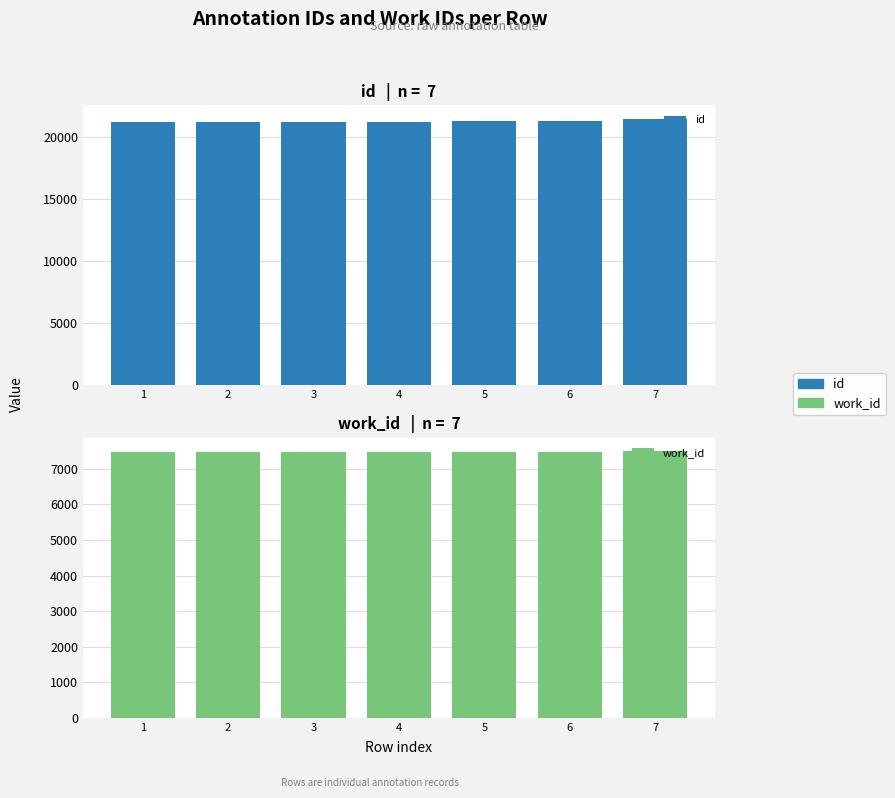

List the labels in order of id value, smallest first.

1, 2, 3, 4, 5, 6, 7